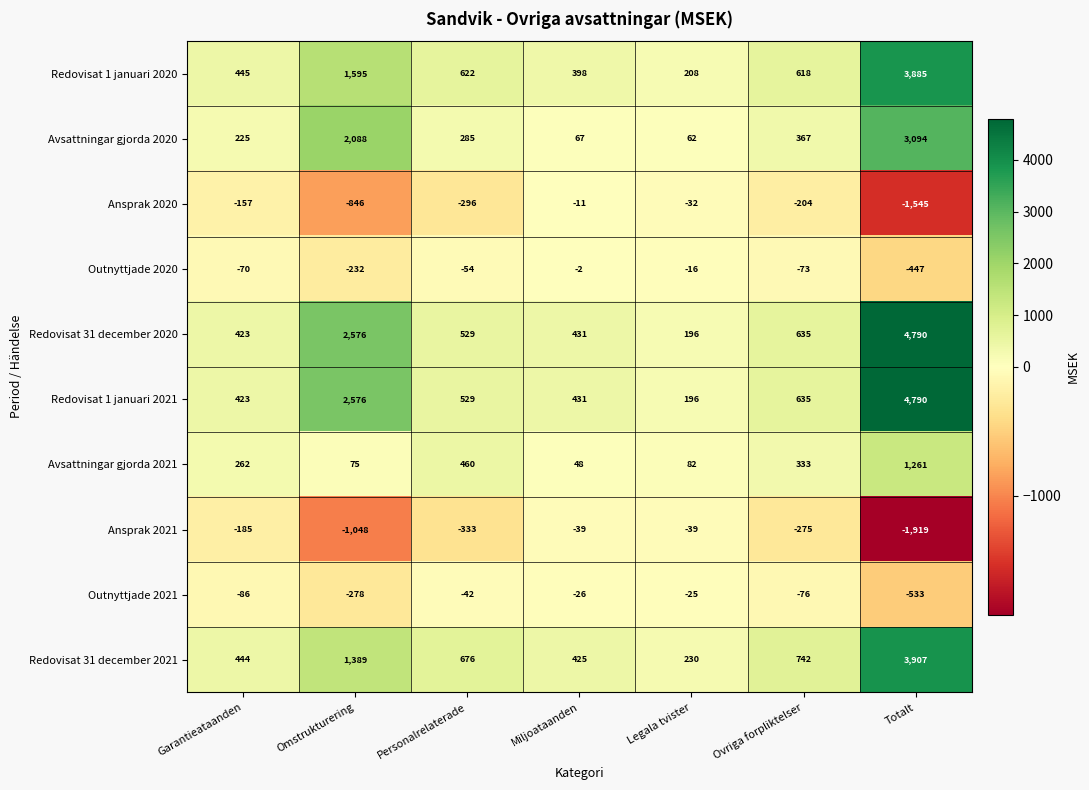

What is the difference between the second highest and minimum values in the Outnyttjade 2021 series?

507